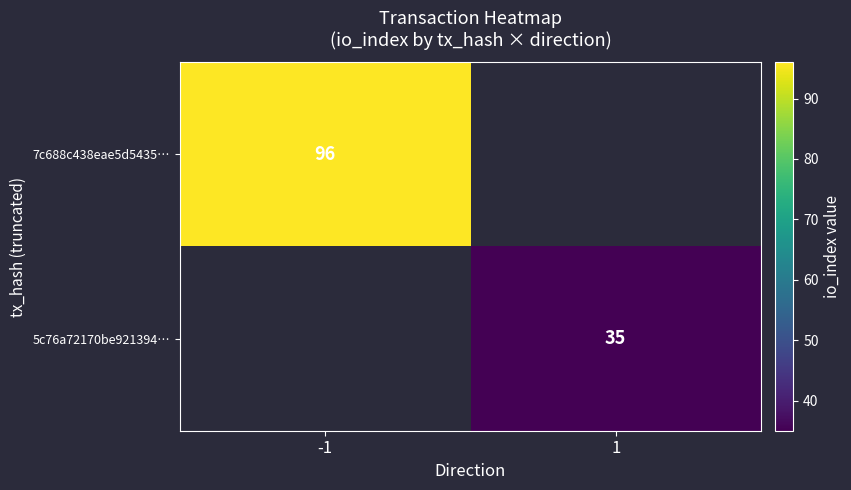

What is the maximum value shown in the chart?

96.0